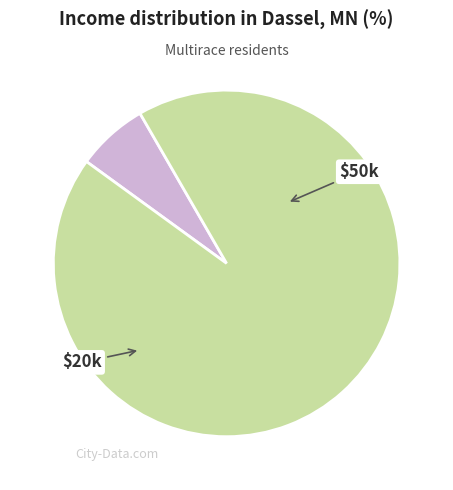

Is there a majority slice in this chart?

Yes